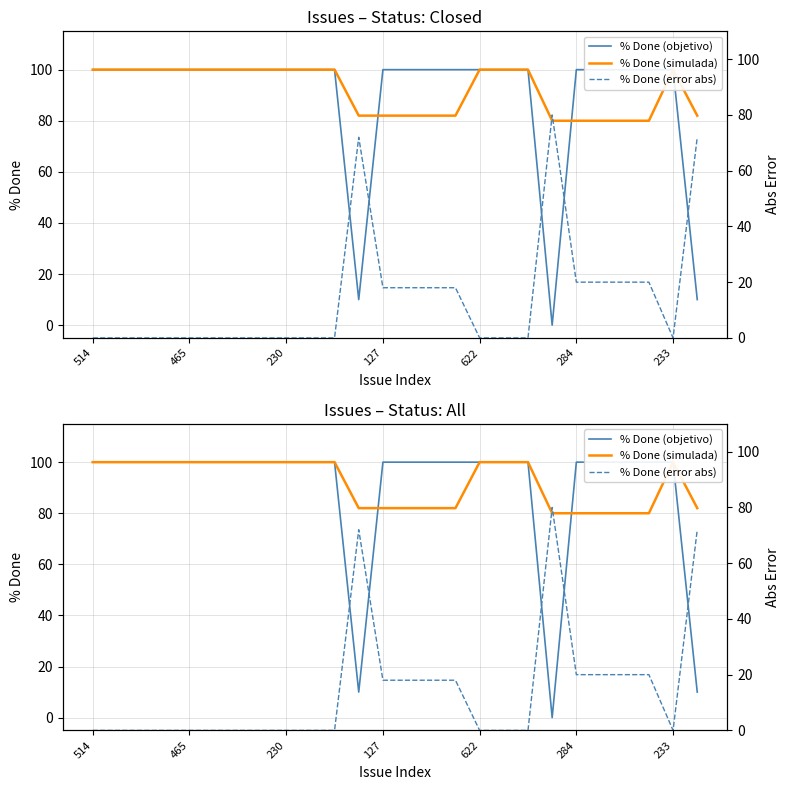

At how many categories does at least one series exceed 25?

26